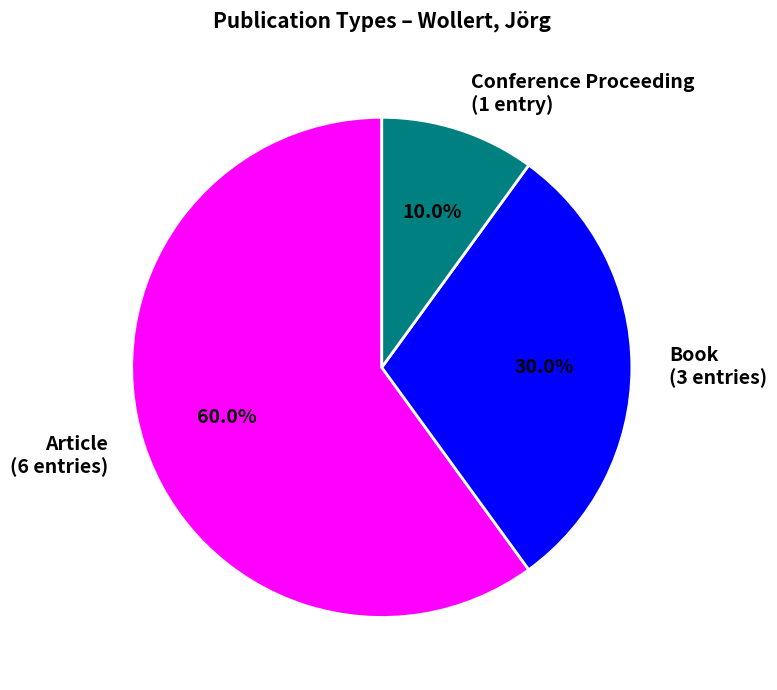

How many segments does this pie chart have?

3